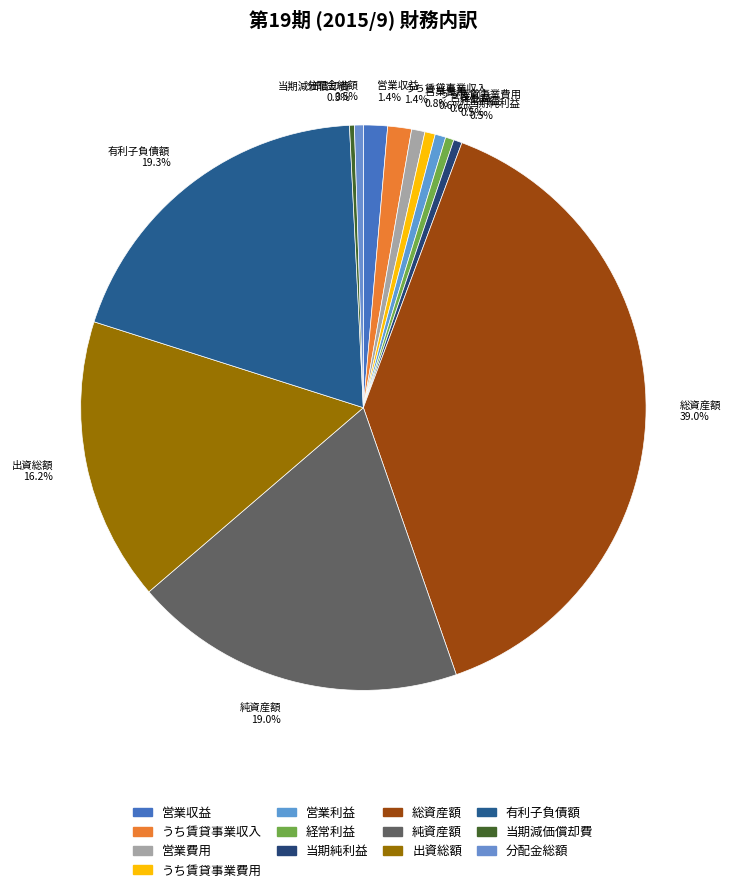

Between 営業利益 and 営業収益, which is larger?

営業収益